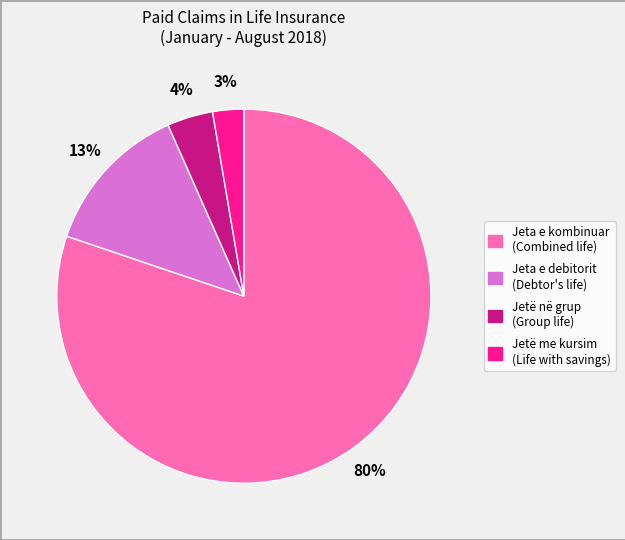

Is the sum of Jetë me kursim (Life with savings) and Jeta e kombinuar (Combined life) greater than half?

Yes